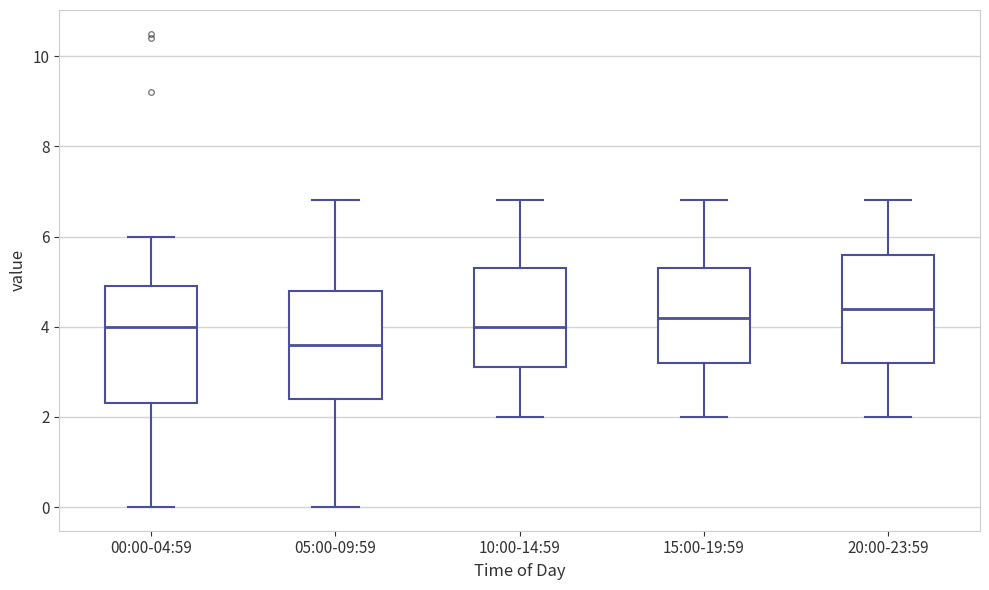

Where does the median line of the box for 00:00-04:59 sit on the y-axis? The values are not printed on the chart, so give them approximately, as read against the axis.

4.0